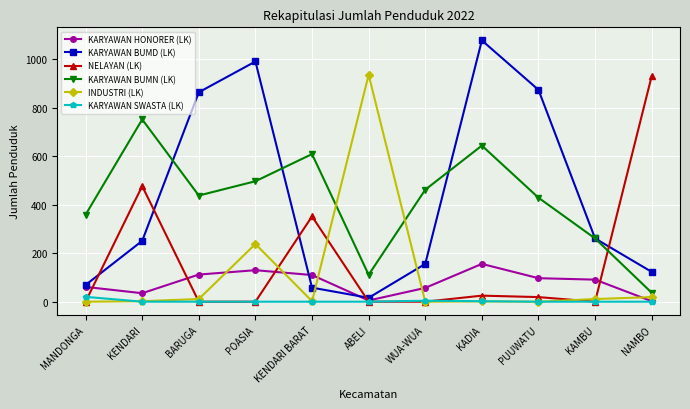

Between KADIA and PUUWATU, which series saw the biggest shift?

KARYAWAN BUMN (LK)